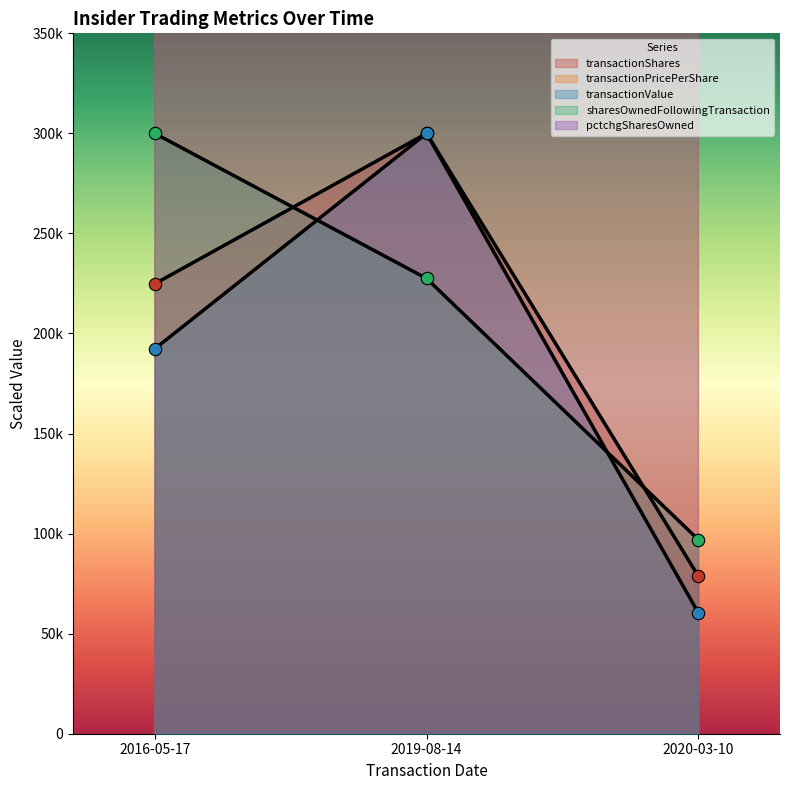

Which series has the largest total across all categories?

transactionPricePerShare